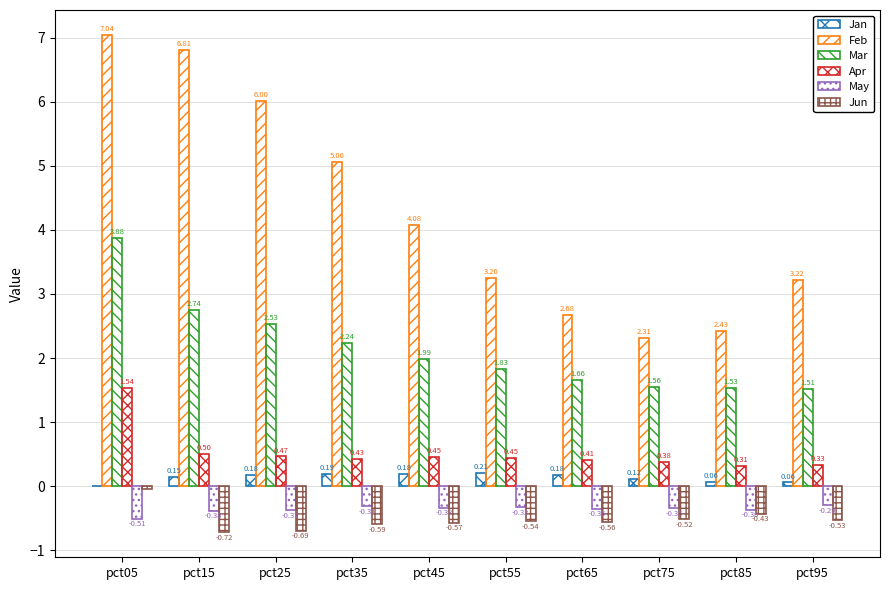

How many groups of bars are there?

10